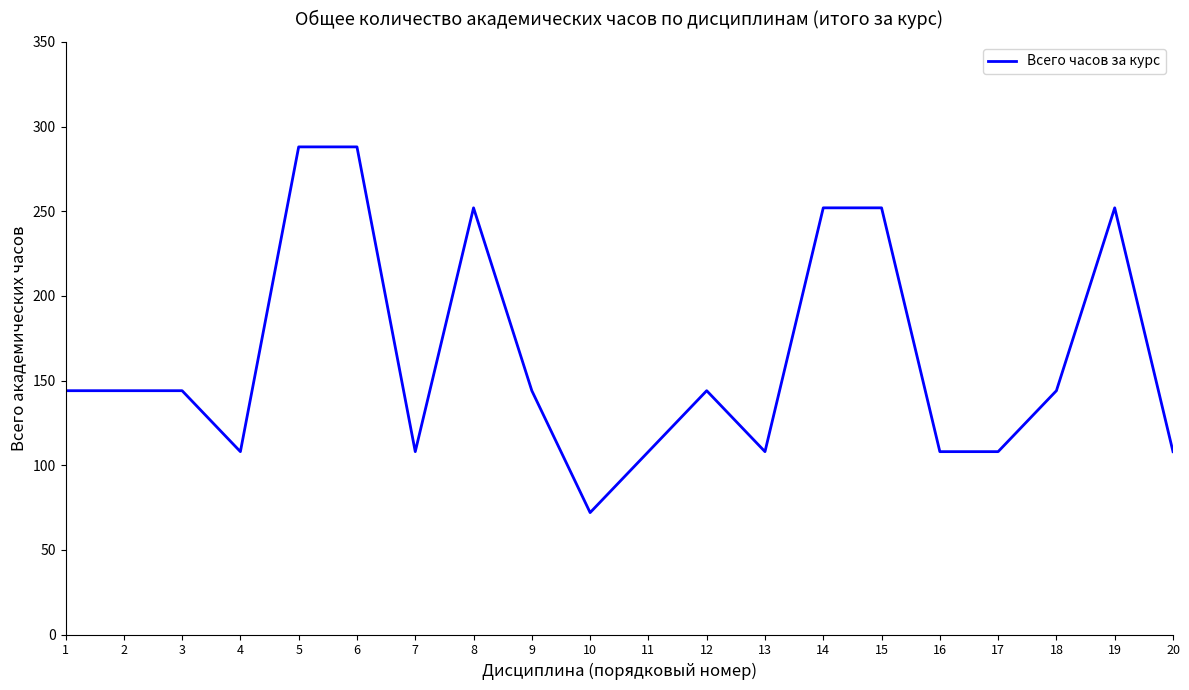

What is the approximate value at 2, to the nearest 10?

140